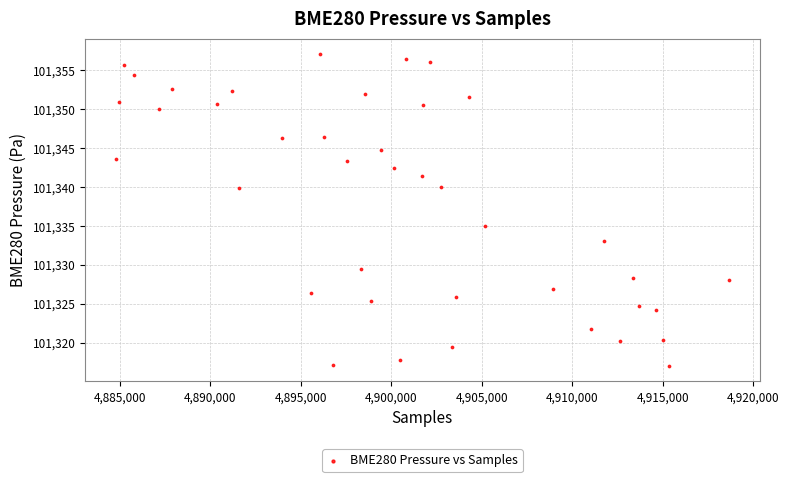

What is the range of X values (max minus min)?

33880.0